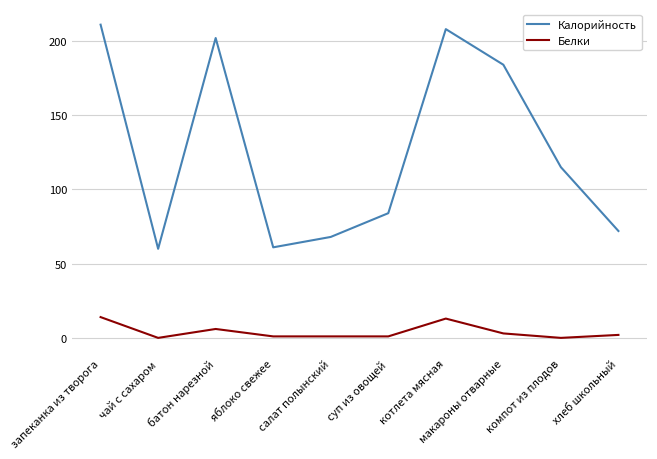

What is the greatest value displayed?

211